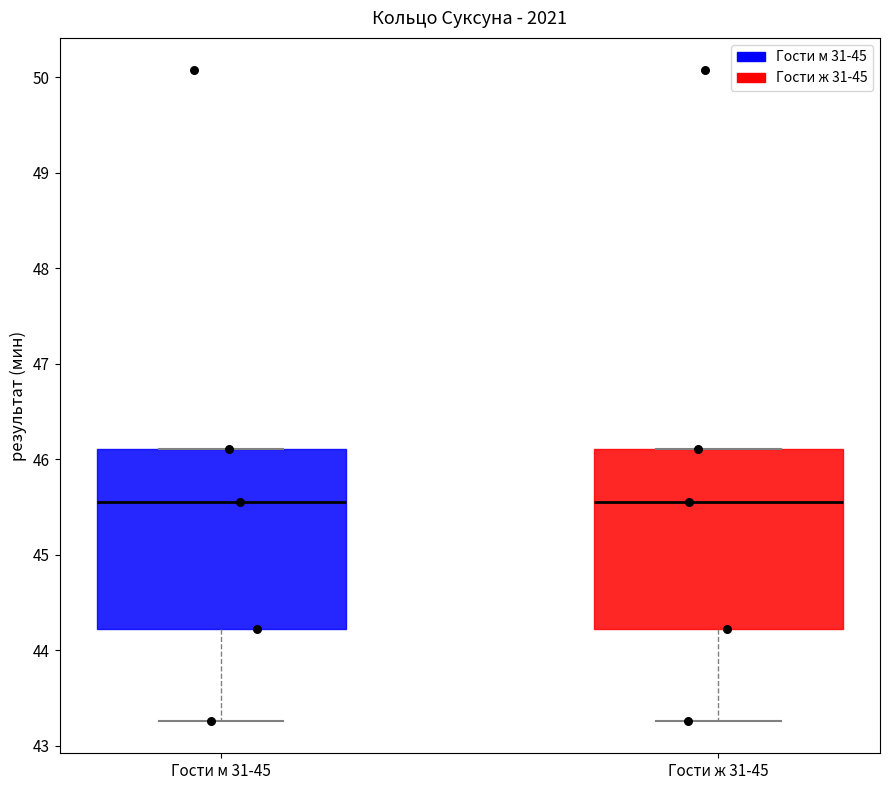

Reading left to right, transcribe this box plot: for each box, give where its median line is, the range the box spans, and where its two whiskers end, as read against the y-axis. The values are not printed on the chart, so give them approximately, as read against the axis.

Гости м 31-45: median 45.6, box 44.2 to 46.1, whiskers 43.3 to 46.1
Гости ж 31-45: median 45.6, box 44.2 to 46.1, whiskers 43.3 to 46.1